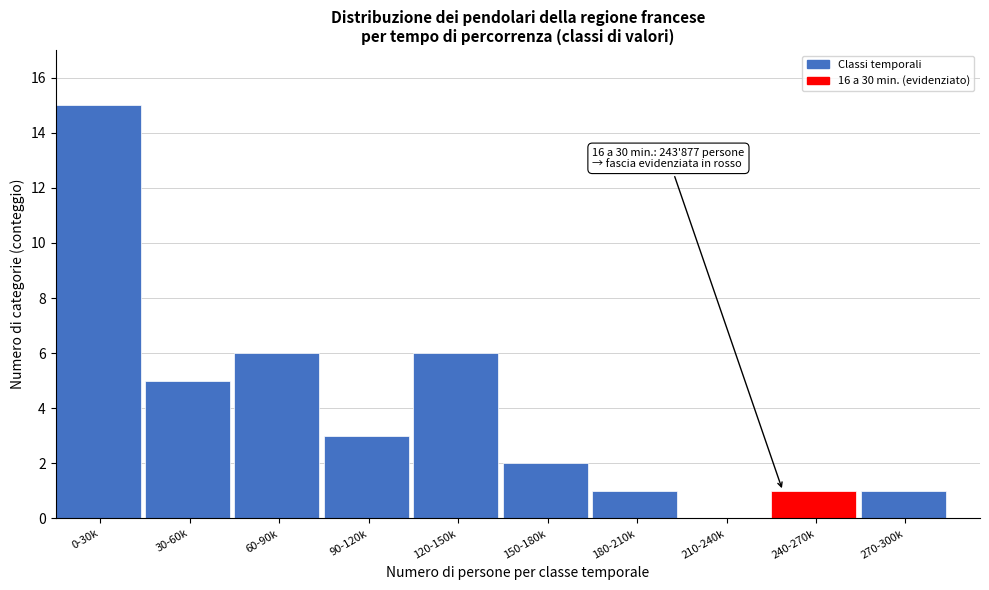

Reading left to right, list all the values displayed in this chart.

0-30k=15	30-60k=5	60-90k=6	90-120k=3	120-150k=6	150-180k=2	180-210k=1	210-240k=0	240-270k=1	270-300k=1